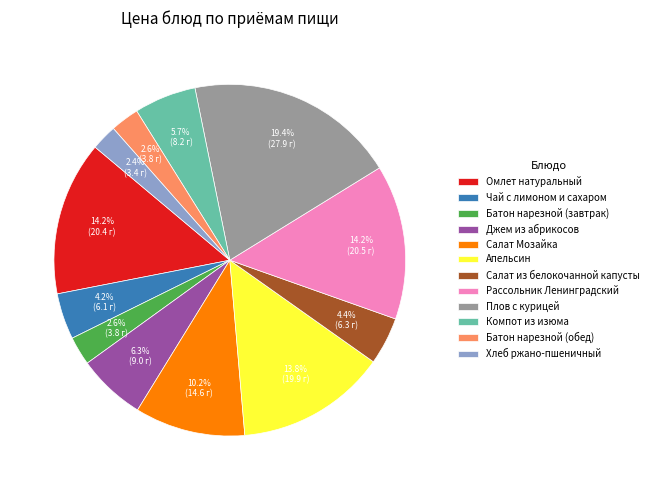

How much of the chart is everything except Салат Мозайка?

89.8%